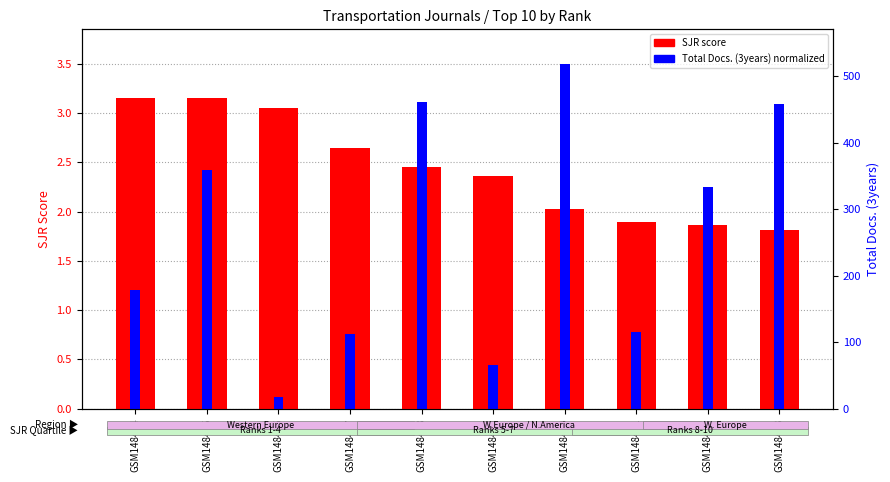

Reading right to left, transcribe all the data shown in this chart.

SJR score: GSM148473=1.8	GSM148472=1.9	GSM148471=1.9	GSM148470=2.0	GSM148469=2.4	GSM148468=2.5	GSM148467=2.6	GSM148466=3.0	GSM148465=3.1	GSM148464=3.2
Total Docs. (3years) normalized: GSM148473=3.1	GSM148472=2.2	GSM148471=0.8	GSM148470=3.5	GSM148469=0.4	GSM148468=3.1	GSM148467=0.8	GSM148466=0.1	GSM148465=2.4	GSM148464=1.2